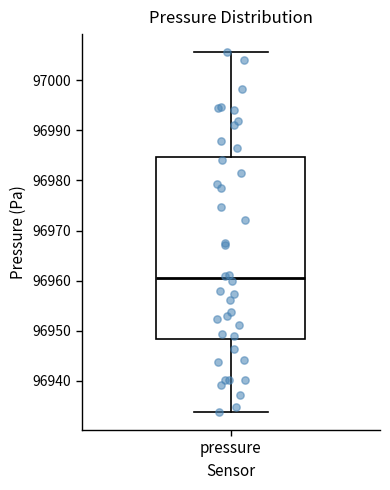

Transcribe this box plot: give where the median line is, the range the box spans, and where the two whiskers end, as read against the y-axis. The values are not printed on the chart, so give them approximately, as read against the axis.

median 96960, box 96948 to 96985, whiskers 96934 to 97006